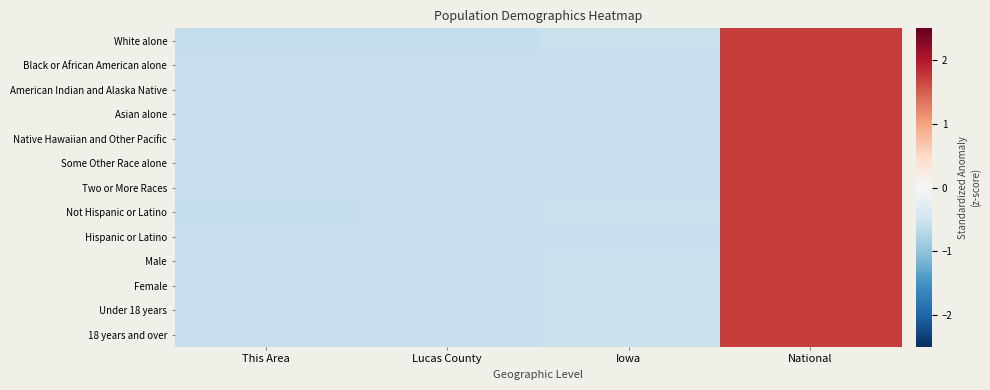

Reading left to right, transcribe all the data shown in this chart.

White alone: This Area=-0.6	Lucas County=-0.6	Iowa=-0.6	National=1.7
Black or African American alone: This Area=-0.6	Lucas County=-0.6	Iowa=-0.6	National=1.7
American Indian and Alaska Native: This Area=-0.6	Lucas County=-0.6	Iowa=-0.6	National=1.7
Asian alone: This Area=-0.6	Lucas County=-0.6	Iowa=-0.6	National=1.7
Native Hawaiian and Other Pacific: This Area=-0.6	Lucas County=-0.6	Iowa=-0.6	National=1.7
Some Other Race alone: This Area=-0.6	Lucas County=-0.6	Iowa=-0.6	National=1.7
Two or More Races: This Area=-0.6	Lucas County=-0.6	Iowa=-0.6	National=1.7
Not Hispanic or Latino: This Area=-0.6	Lucas County=-0.6	Iowa=-0.6	National=1.7
Hispanic or Latino: This Area=-0.6	Lucas County=-0.6	Iowa=-0.6	National=1.7
Male: This Area=-0.6	Lucas County=-0.6	Iowa=-0.6	National=1.7
Female: This Area=-0.6	Lucas County=-0.6	Iowa=-0.6	National=1.7
Under 18 years: This Area=-0.6	Lucas County=-0.6	Iowa=-0.6	National=1.7
18 years and over: This Area=-0.6	Lucas County=-0.6	Iowa=-0.6	National=1.7